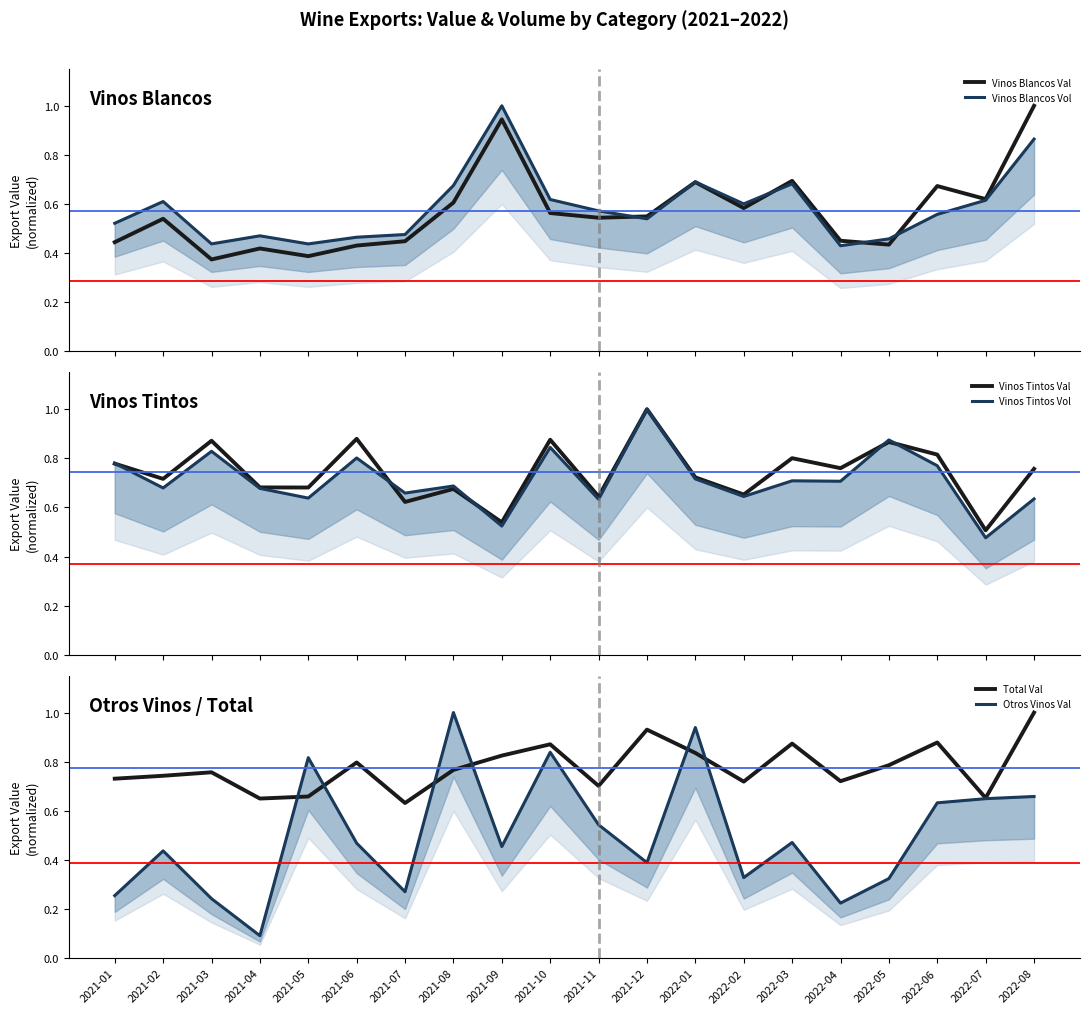

At 2021-06, list the series in order from largest to smallest.

Vinos Tintos Val, Vinos Tintos Vol, Total Val, Otros Vinos Val, Vinos Blancos Vol, Vinos Blancos Val